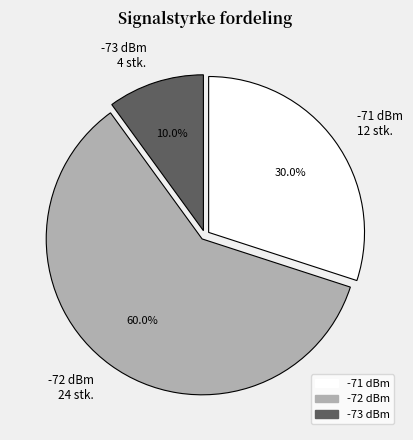

How many segments does this pie chart have?

3